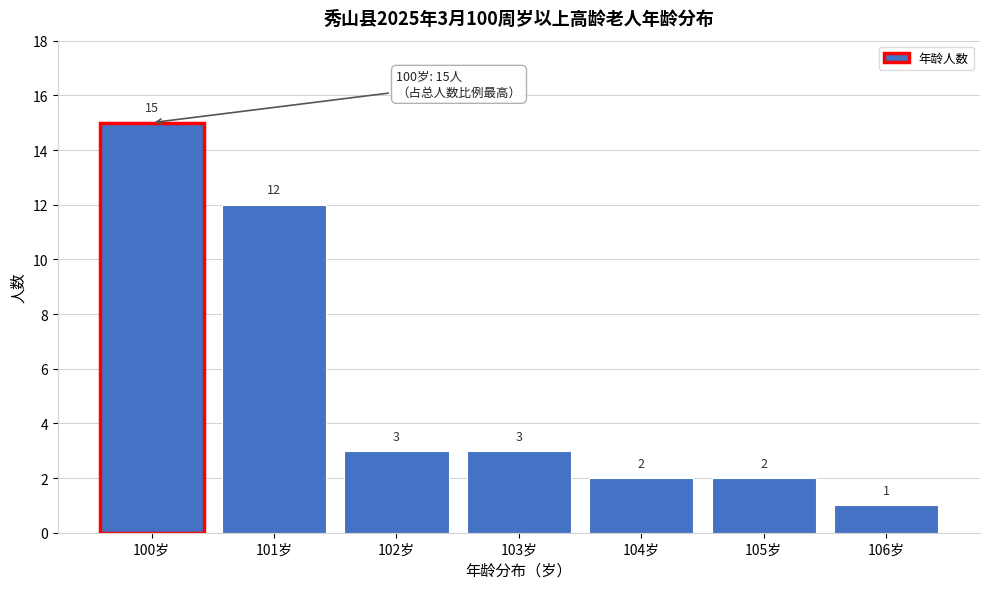

Reading left to right, list all the values displayed in this chart.

100岁=15	101岁=12	102岁=3	103岁=3	104岁=2	105岁=2	106岁=1